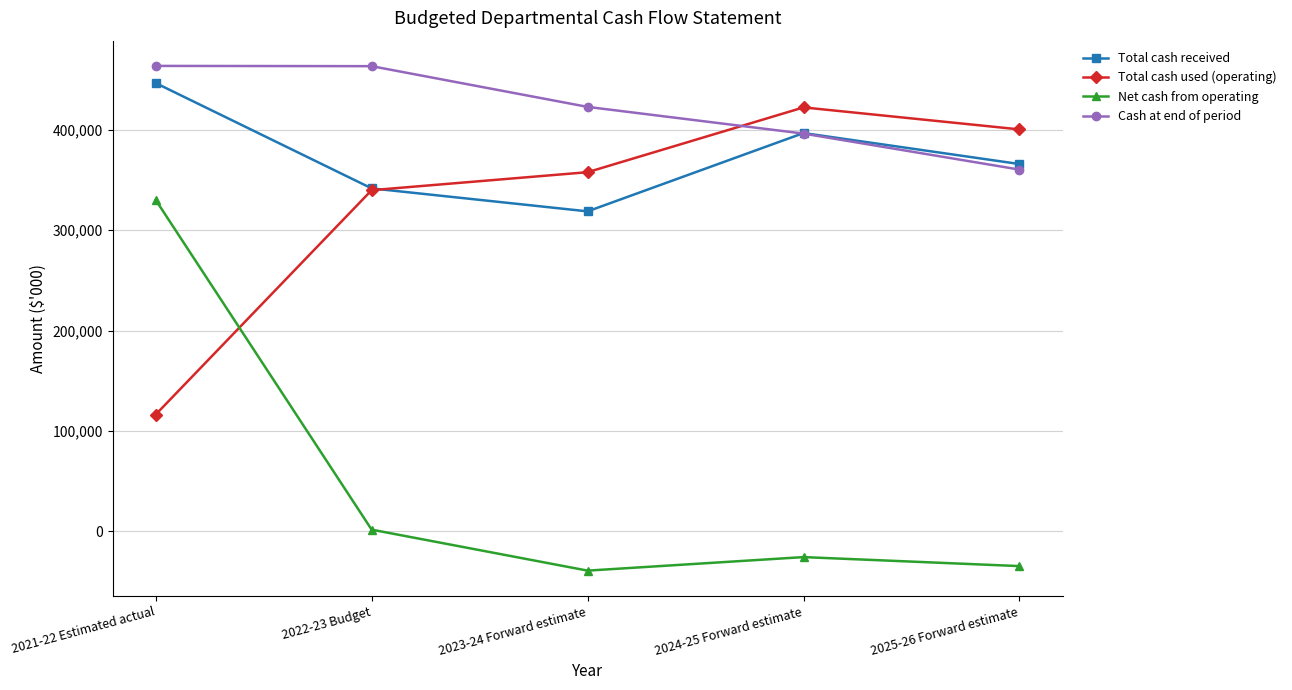

At 2025-26 Forward estimate, list the series in order from largest to smallest.

Total cash used (operating), Total cash received, Cash at end of period, Net cash from operating